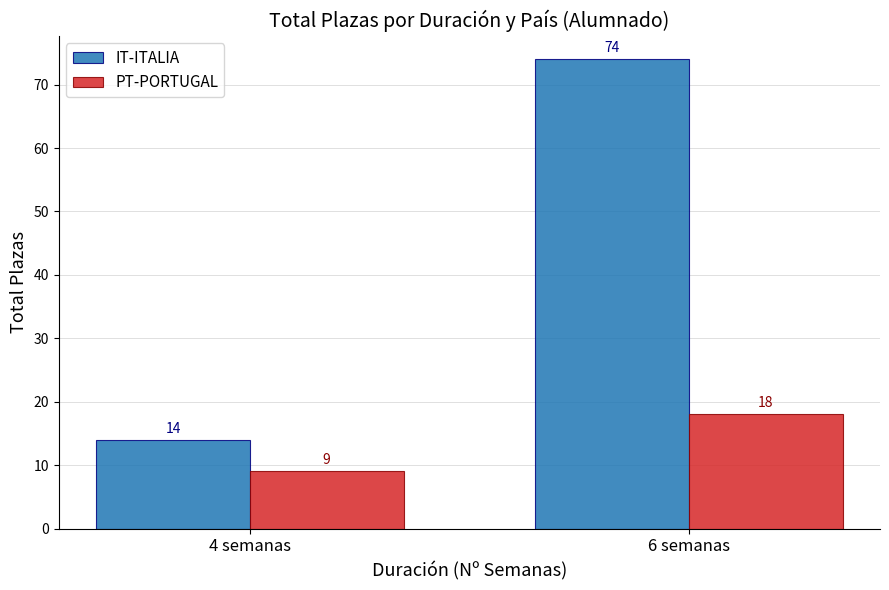

What is the sum of all PT-PORTUGAL values?

27